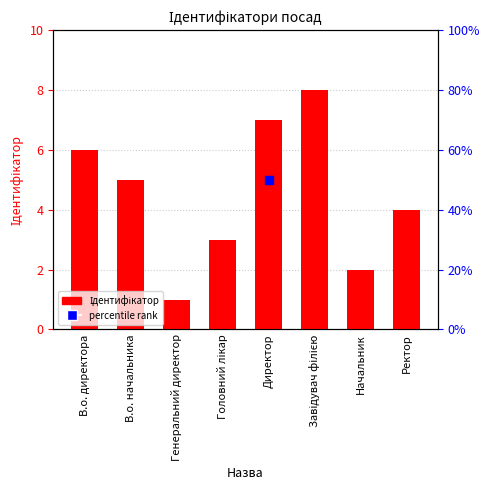

Approximately how many times larger is the value at Головний лікар compared to В.о. начальника?

0.6